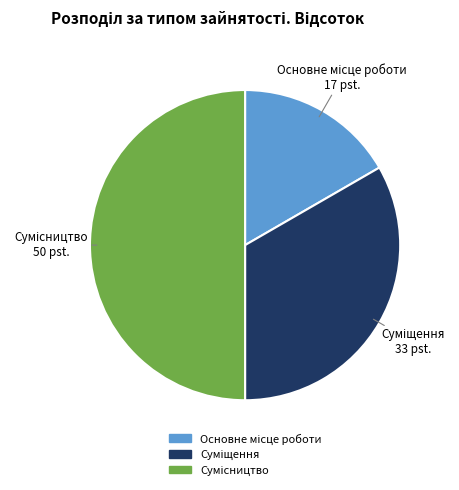

What is the total percentage of Основне місце роботи and Суміщення?

50.0%